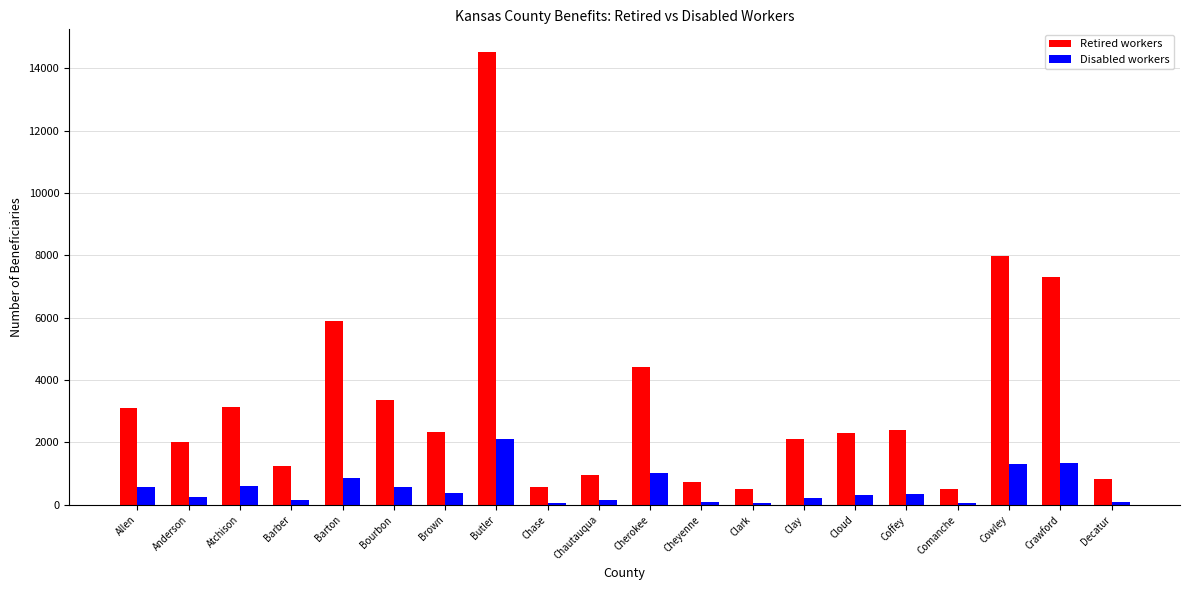

List the series in order of their peak value, lowest first.

Disabled workers, Retired workers